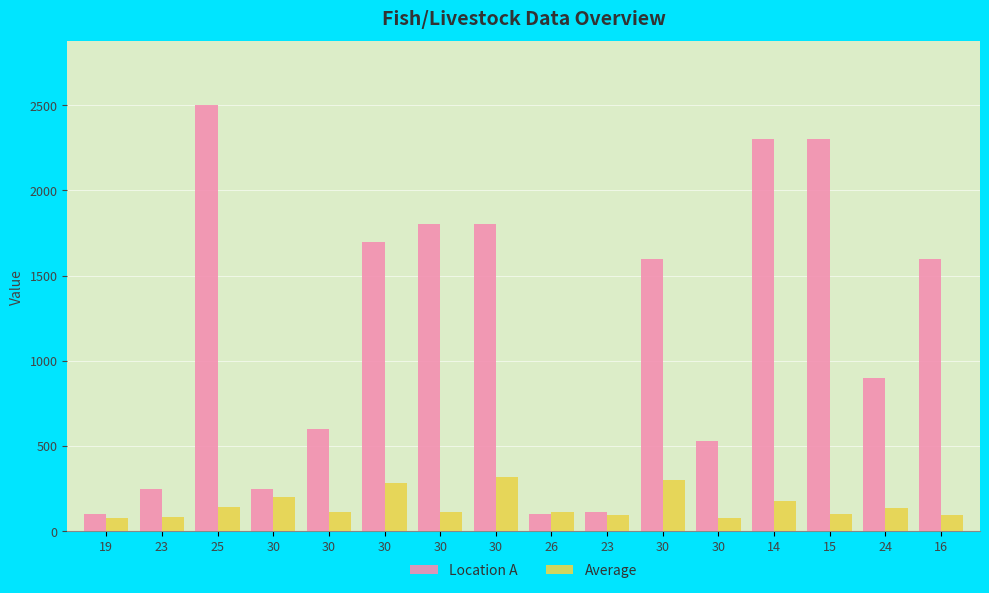

What is the spread (max minus min) of values at 15?

2200